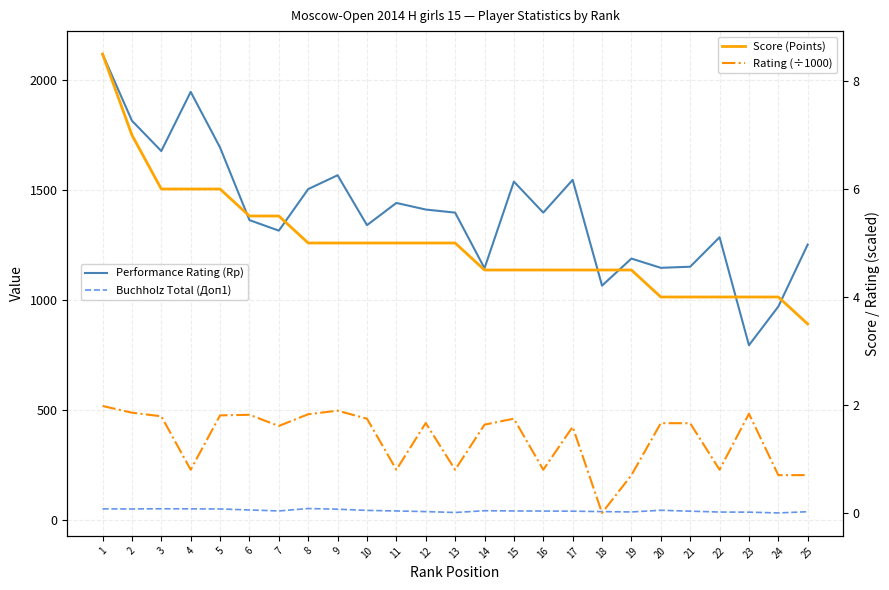

True or false: Buchholz Total (Доп1) has more than 1 points higher than both neighbors.

True